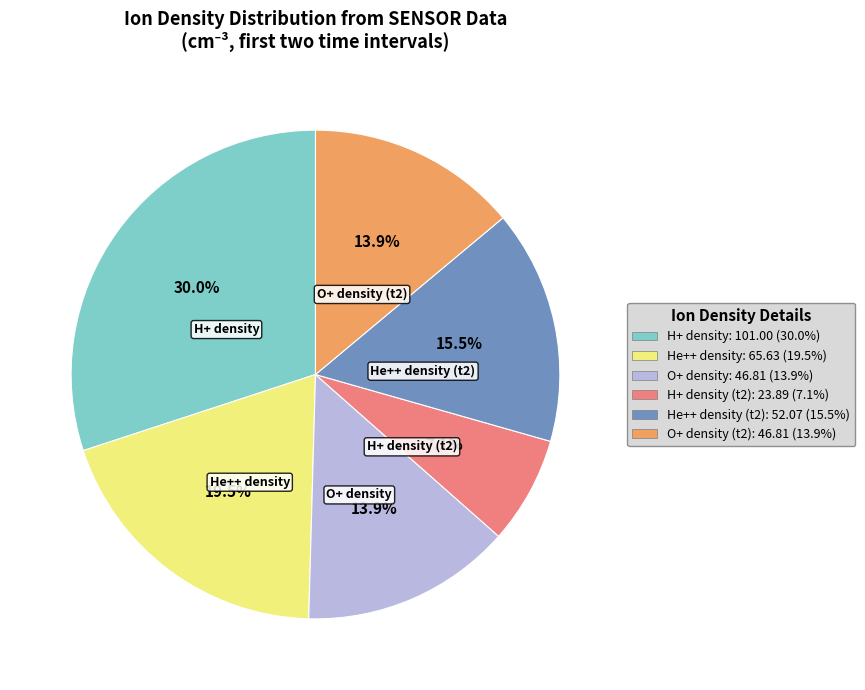

To the nearest percent, what is the difference between the largest and smallest slice percentages?

23%